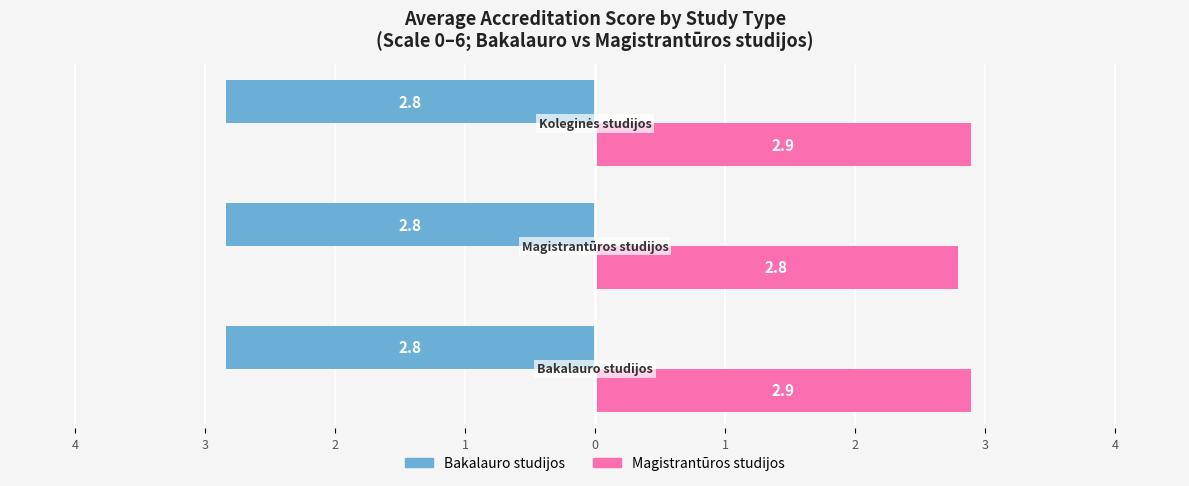

Rank the series by their maximum value, from highest to lowest.

Magistrantūros studijos, Bakalauro studijos